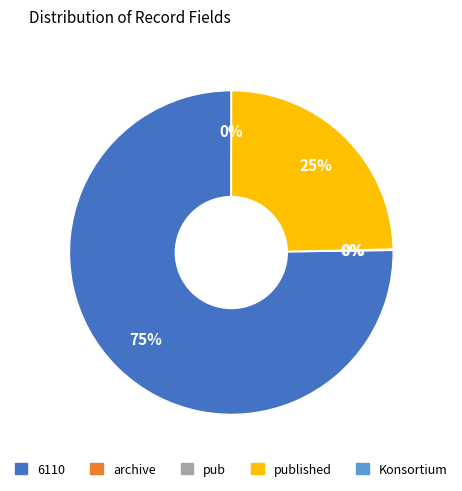

Is there any slice that represents more than half of the pie?

Yes